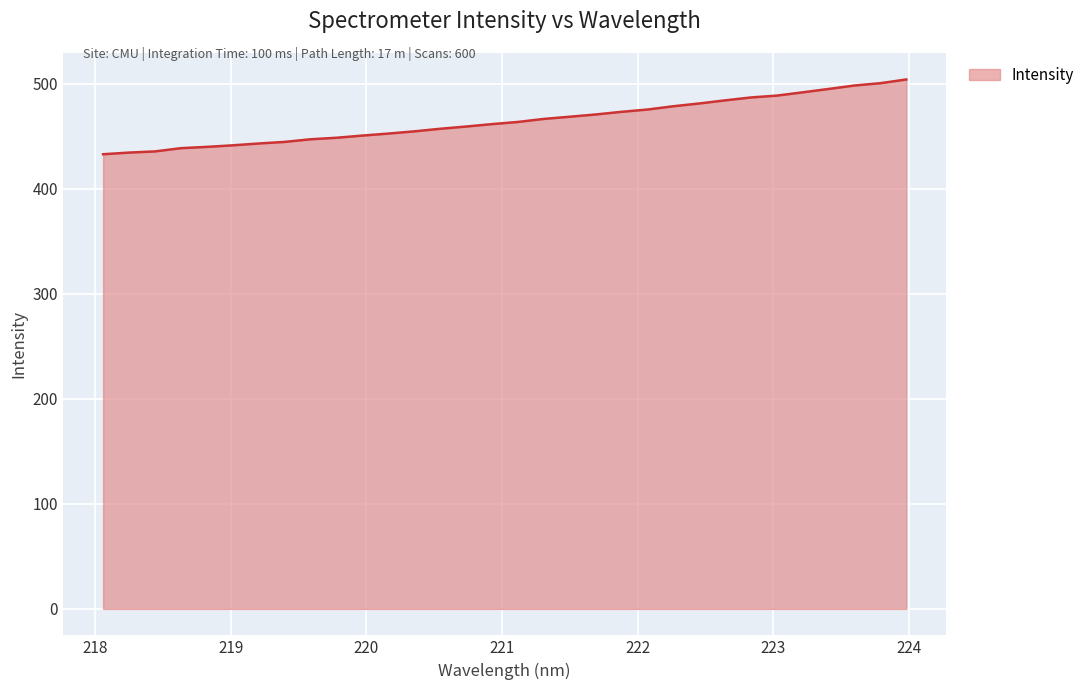

What is the maximum value shown in the chart?

504.1